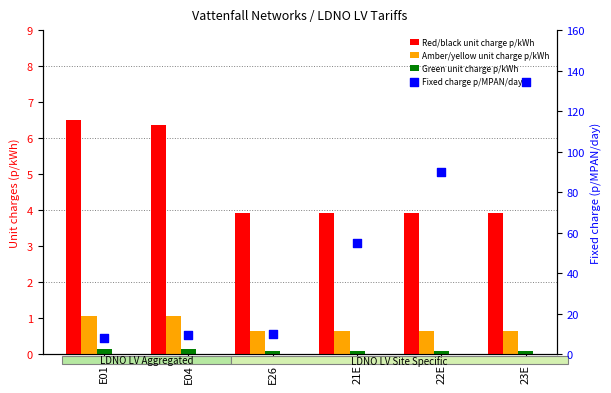

Which series has the largest total across all categories?

Fixed charge p/MPAN/day